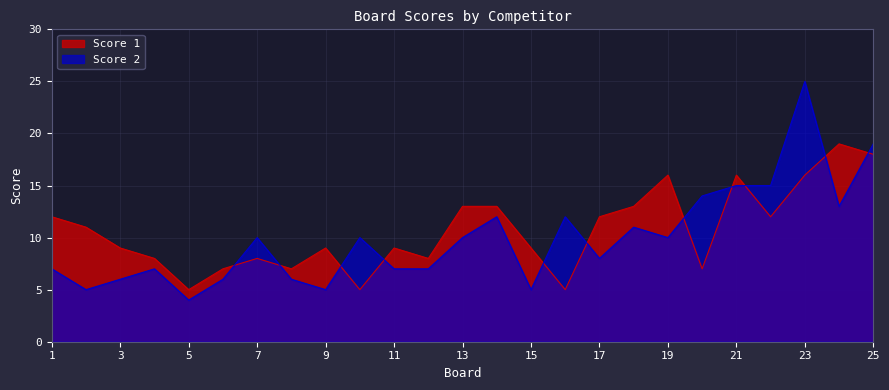

Reading left to right, list all the values displayed in this chart.

Score 1: 12	11	9	8	5	7	8	7	9	5	9	8	13	13	9	5	12	13	16	7	16	12	16	19	18
Score 2: 7	5	6	7	4	6	10	6	5	10	7	7	10	12	5	12	8	11	10	14	15	15	25	13	19